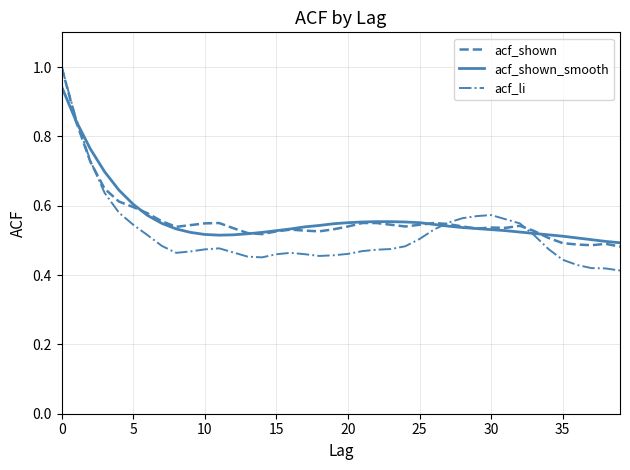

What is the maximum value shown in the chart?

1.0